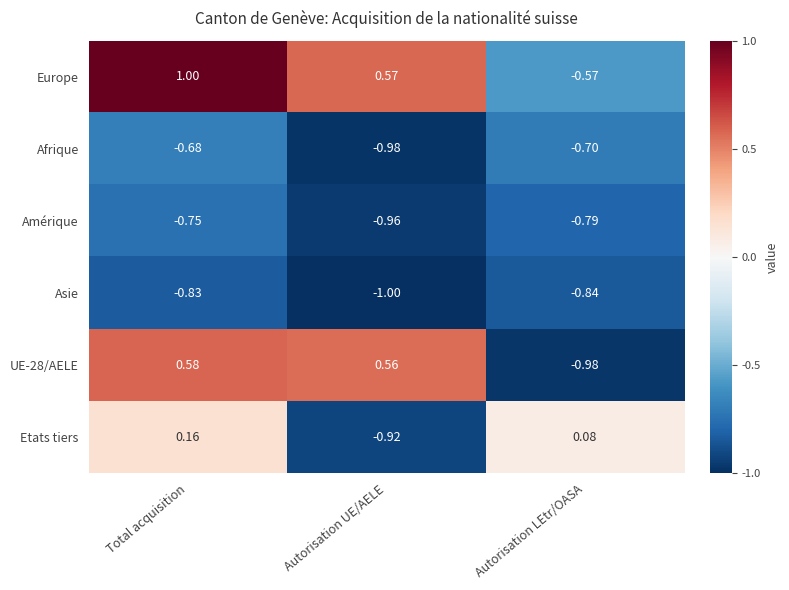

Which category has the lowest value in the Europe series?

Autorisation LEtr/OASA